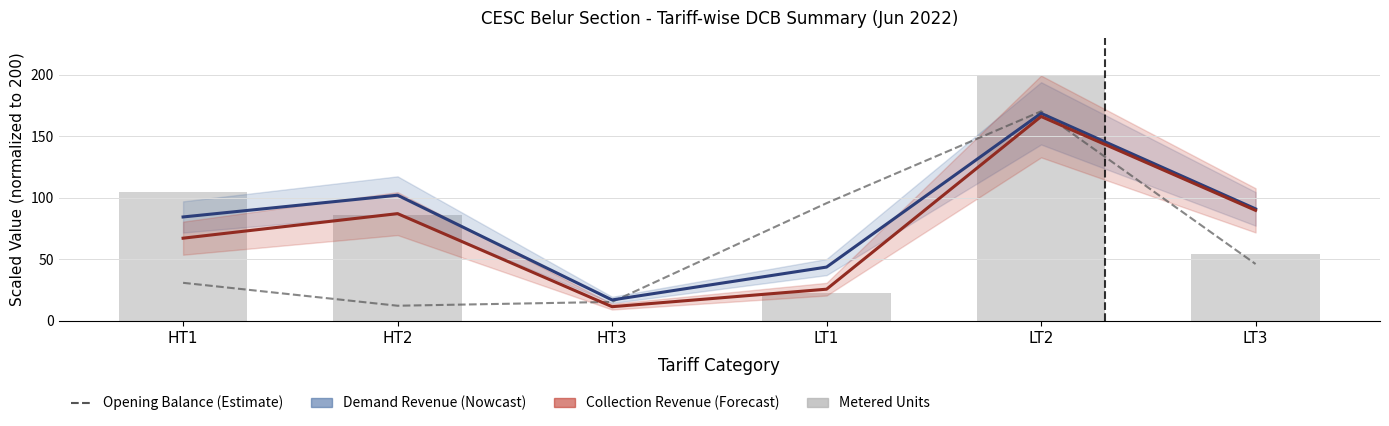

Reading right to left, extract all data points from this chart.

Demand Revenue: LT3=91.0	LT2=168.7	LT1=43.8	HT3=17.0	HT2=102.1	HT1=84.5
Collection Revenue: LT3=89.8	LT2=166.1	LT1=25.8	HT3=11.6	HT2=87.2	HT1=67.2
Opening Balance Revenue: LT3=46.2	LT2=170.3	LT1=95.7	HT3=15.5	HT2=12.3	HT1=31.0
Metered Units: LT3=54.5	LT2=200.0	LT1=22.7	HT3=0.2	HT2=86.3	HT1=105.0